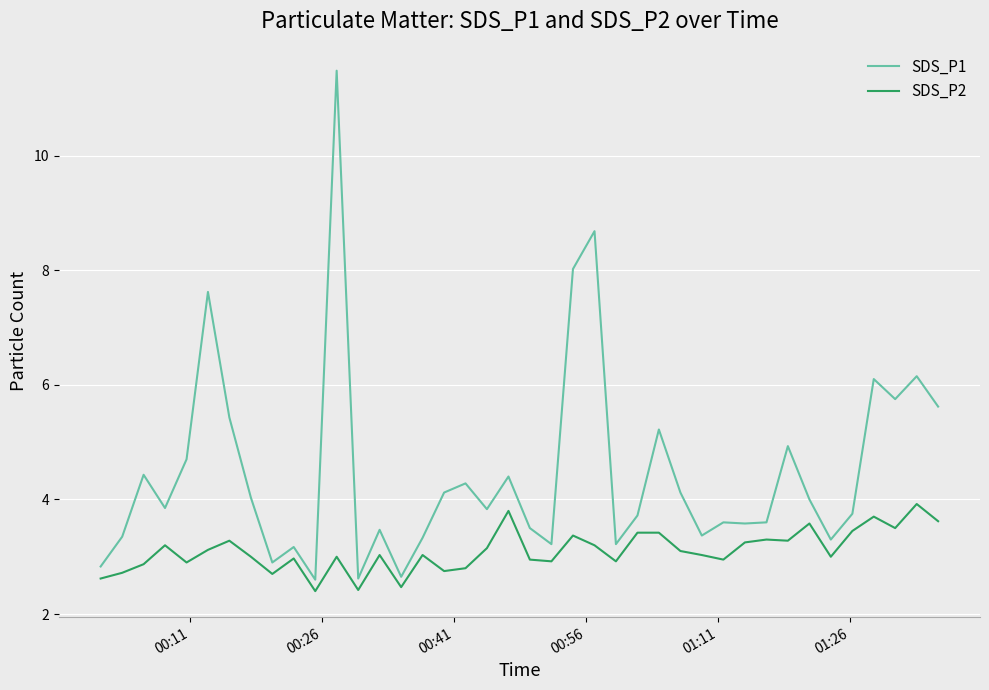

What is the highest value of the SDS_P1 series?

11.5